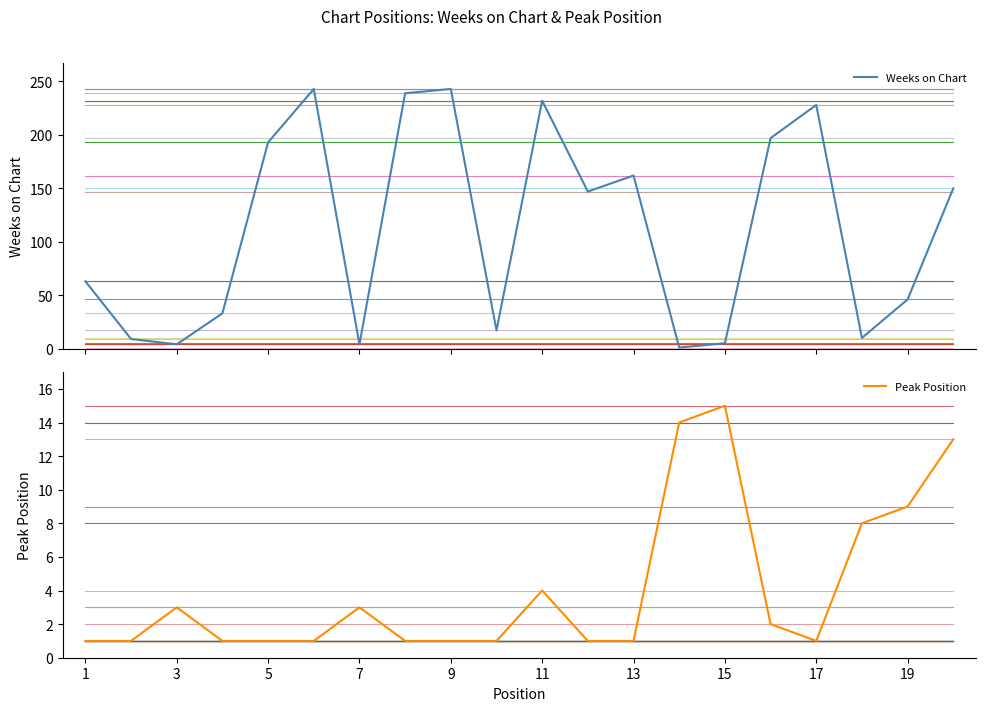

Which series ends up on top after the final intersection of Weeks on Chart and Pos 1?

Weeks on Chart